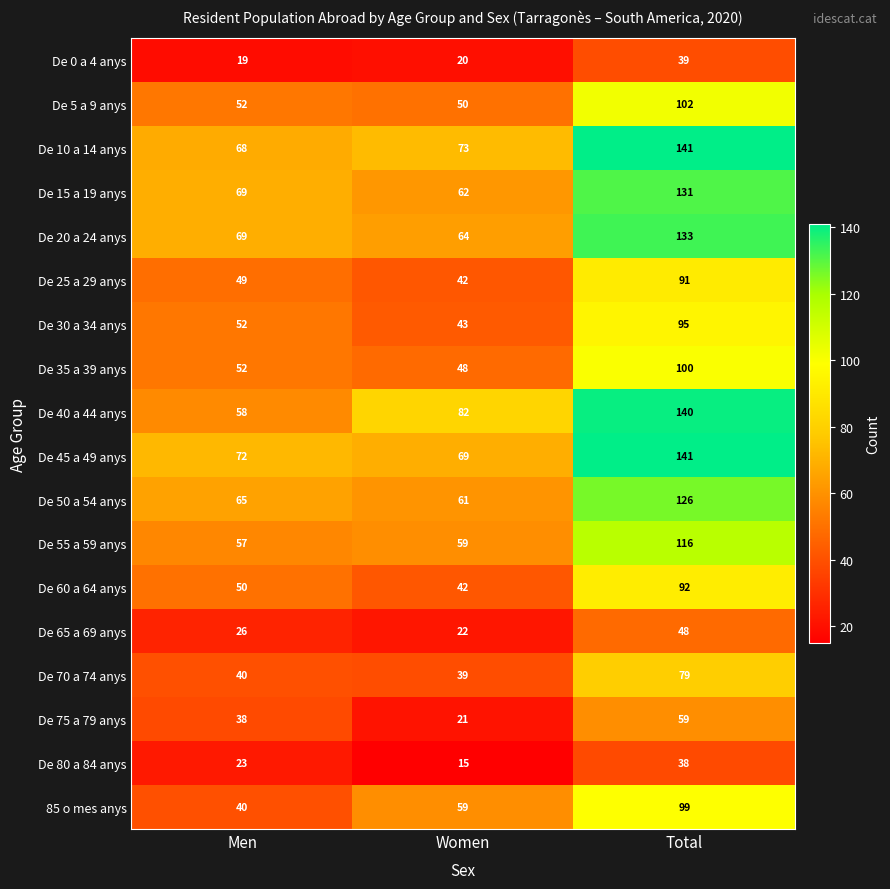

At which label is De 60 a 64 anys closest to 67?

Men